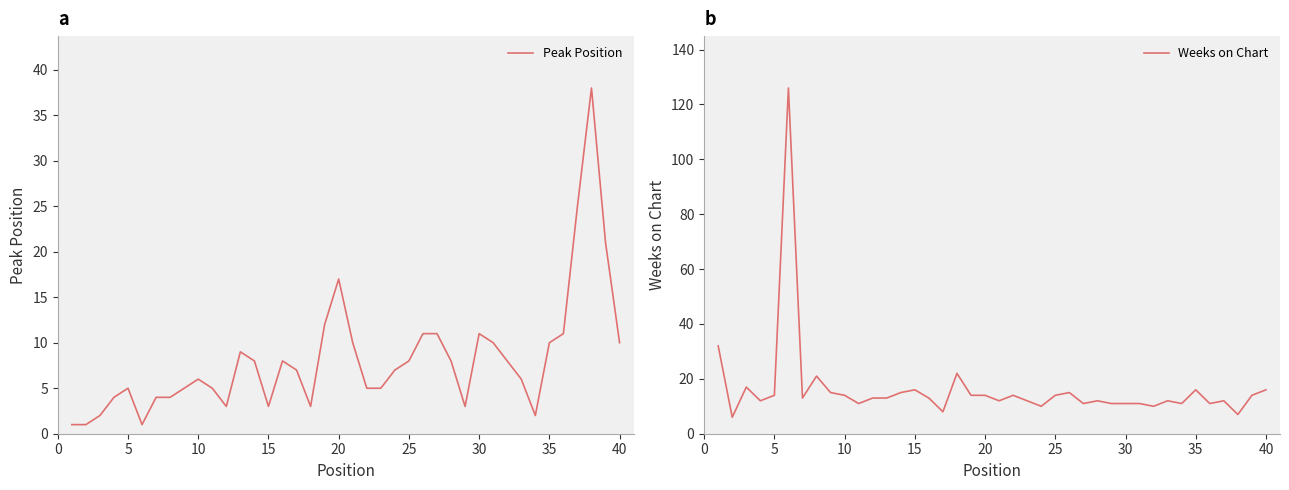

What is the average value of the Peak Position series?

8